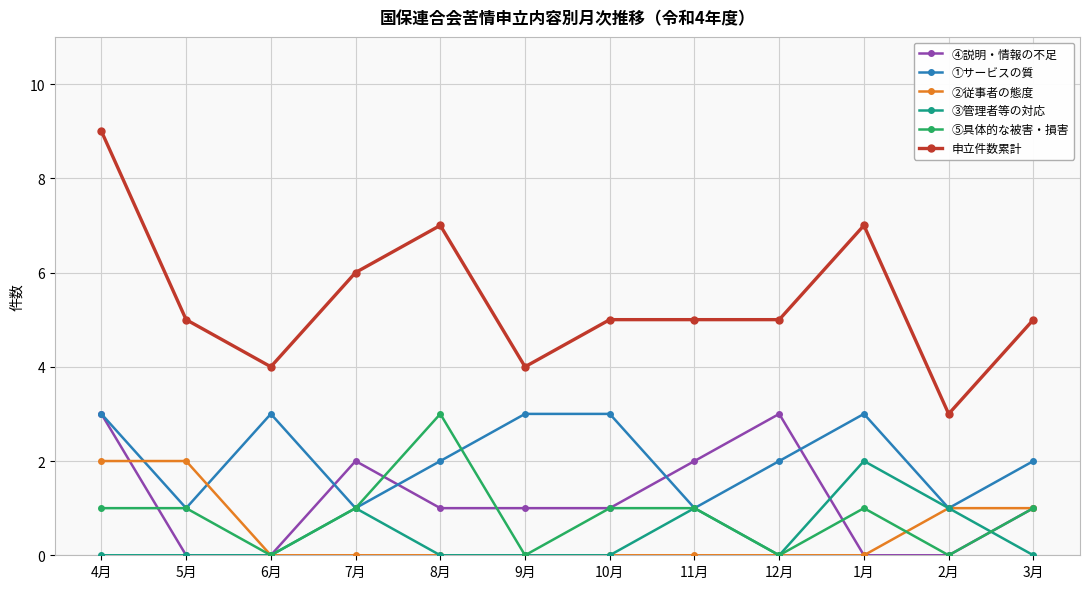

What position from the left is 4月?

1